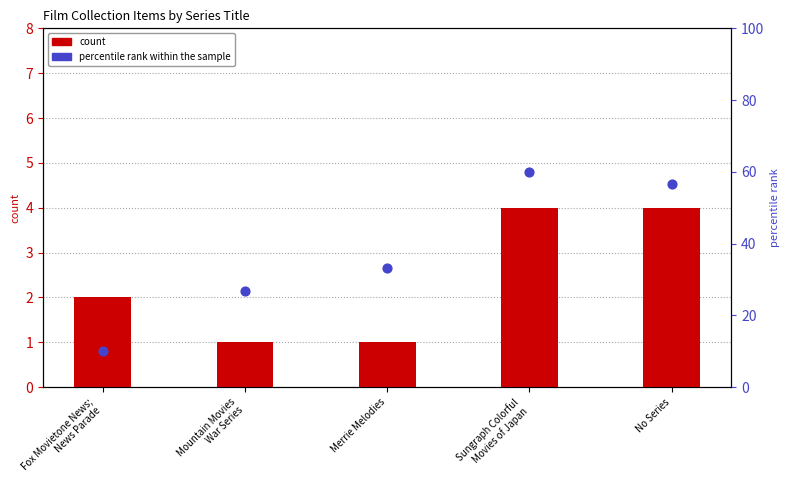

At which category is the sum across all series the highest?

Sungraph Colorful
Movies of Japan